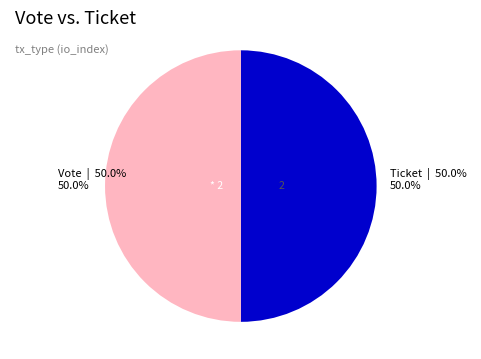

Is it true that Ticket is 7% of the pie?

False